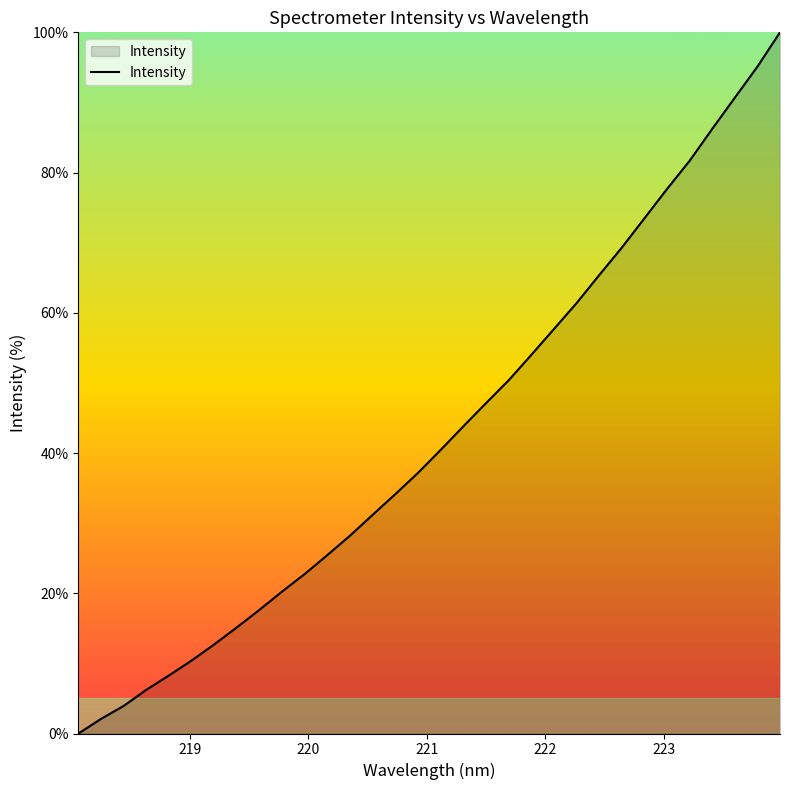

What is the difference between the maximum and minimum values?

100.0